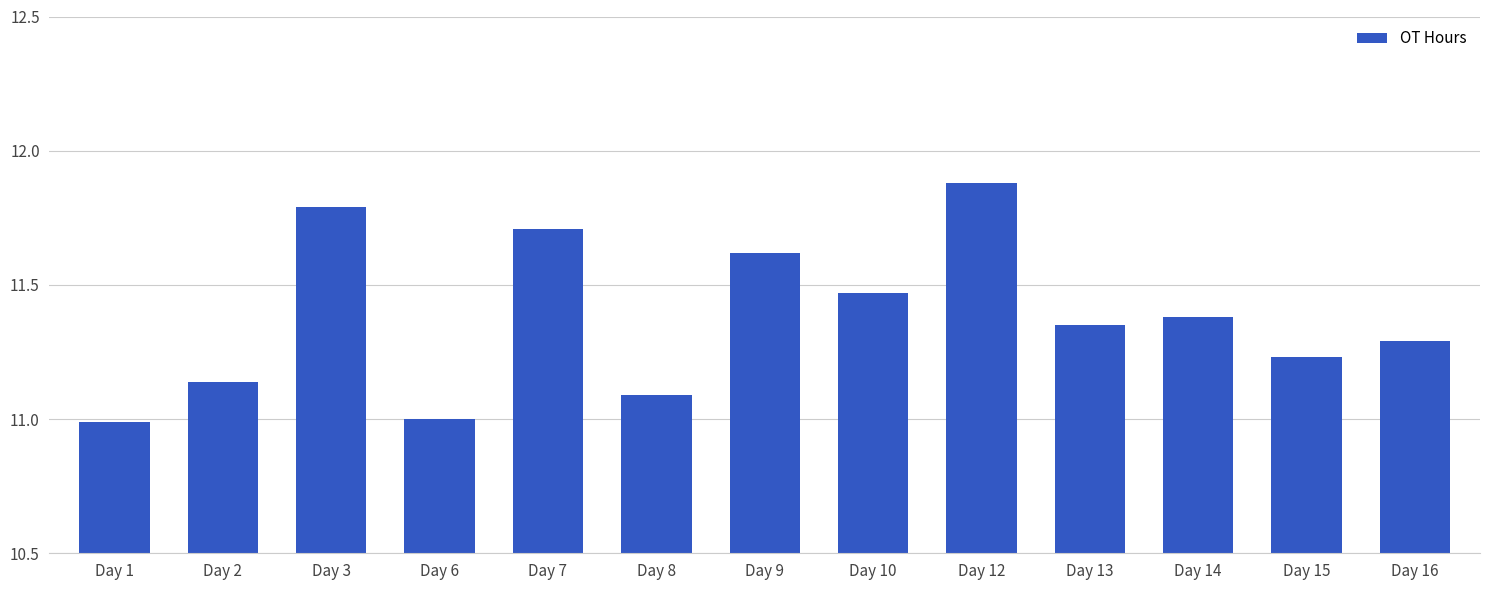

What is the value of the 11th bar from the left?

11.4